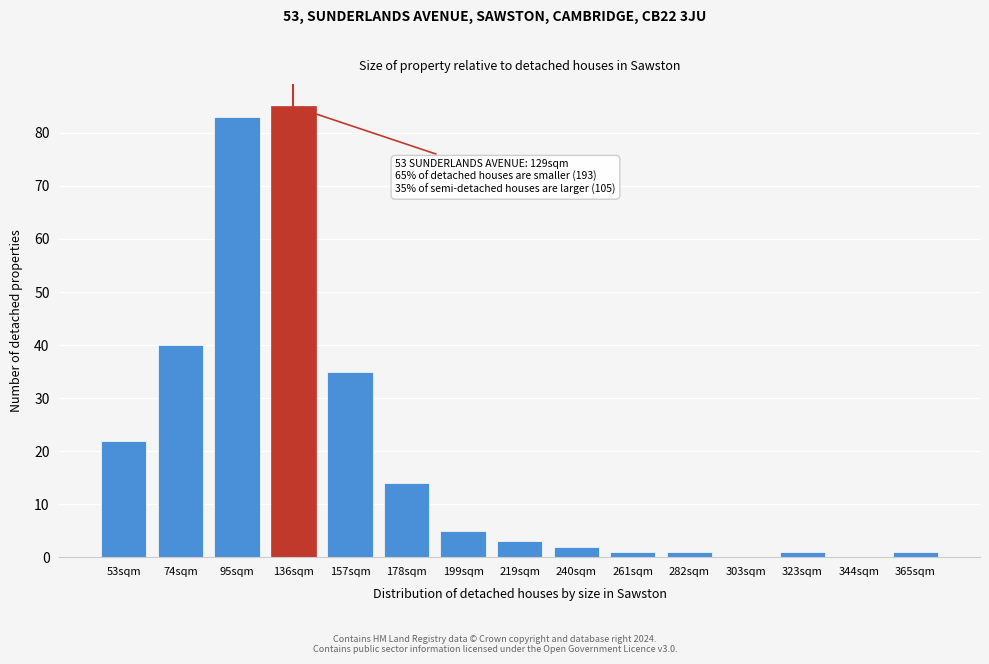

Reading left to right, what are all the values shown in this chart?

53sqm=22	74sqm=40	95sqm=83	136sqm=85	157sqm=35	178sqm=14	199sqm=5	219sqm=3	240sqm=2	261sqm=1	282sqm=1	303sqm=0	323sqm=1	344sqm=0	365sqm=1